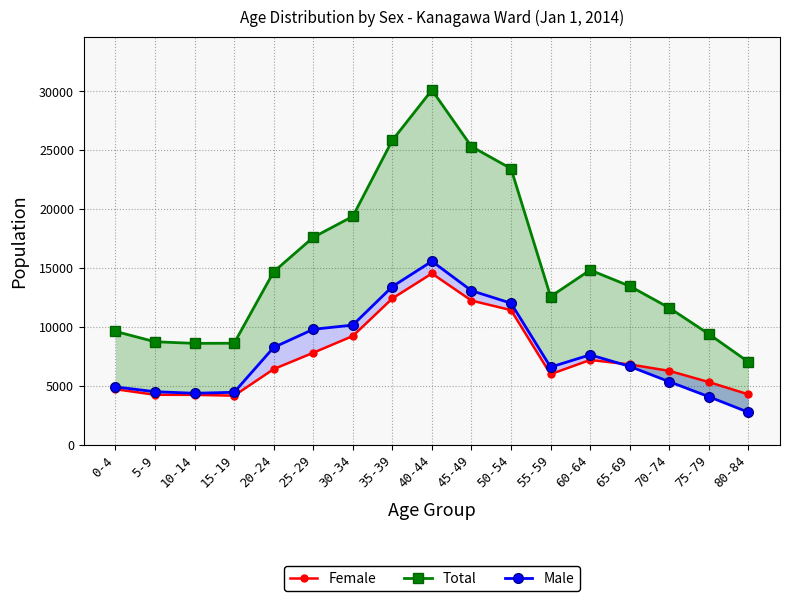

How many interior local peaks does the Male series have?

2